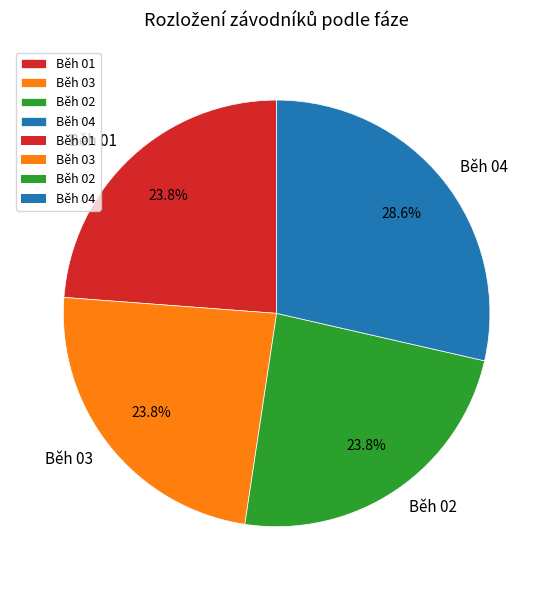

Which has a higher value, Běh 03 or Běh 04?

Běh 04